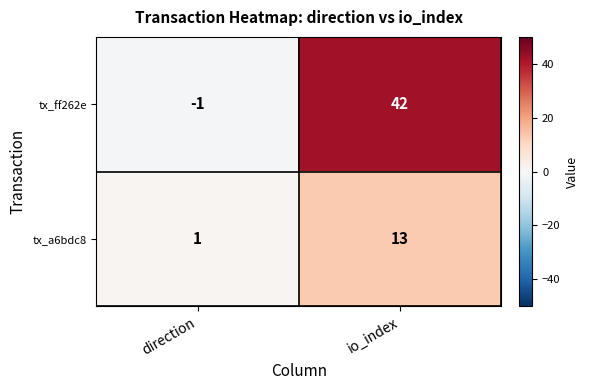

What is the difference between the tx_ff262e values at io_index and direction?

43